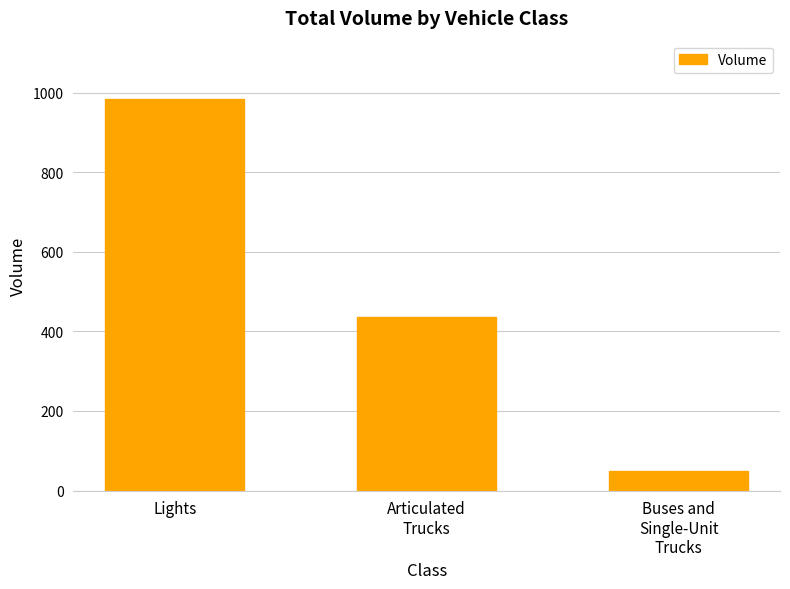

At which label does the data first exceed 436?

Lights